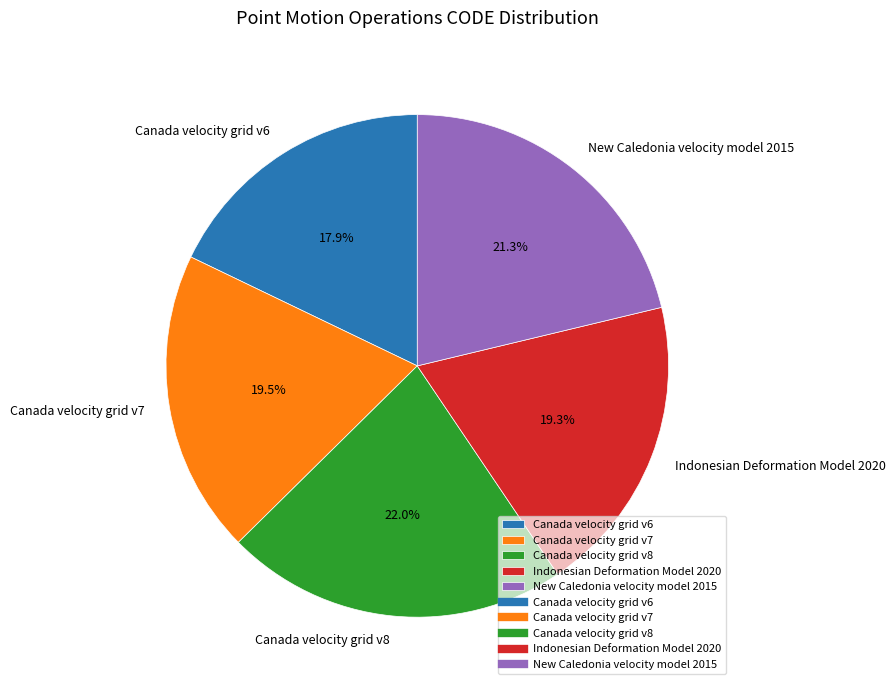

What percentage is NOT represented by Indonesian Deformation Model 2020?

80.7%